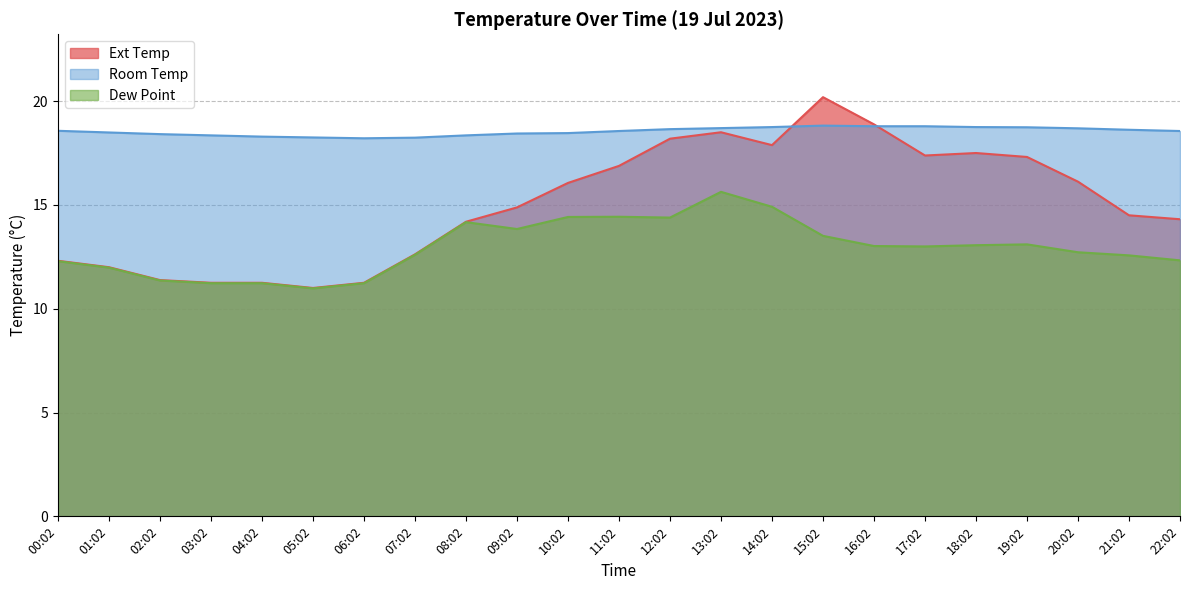

Which series has the largest range (max minus min)?

Ext Temp